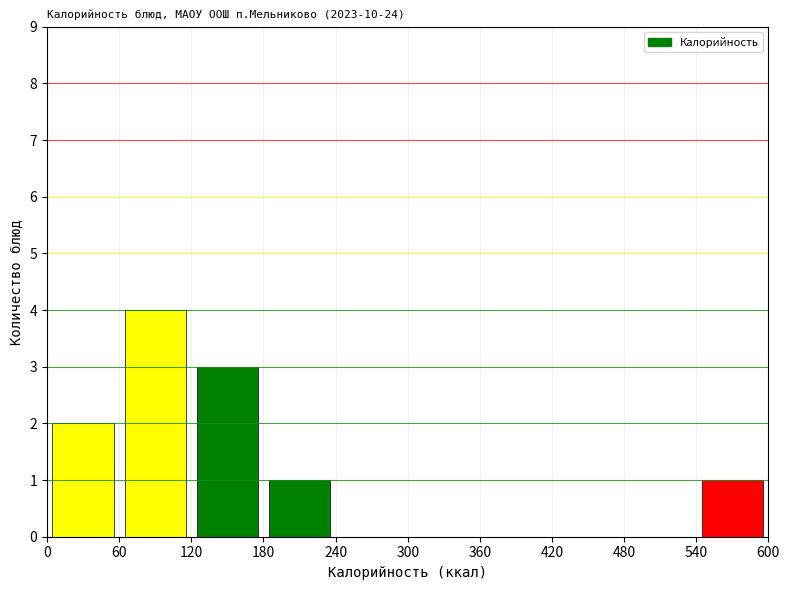

What is the height of the bar covering 540 to 600 on the x-axis? The values are not printed on the chart, so give them approximately, as read against the axis.

1